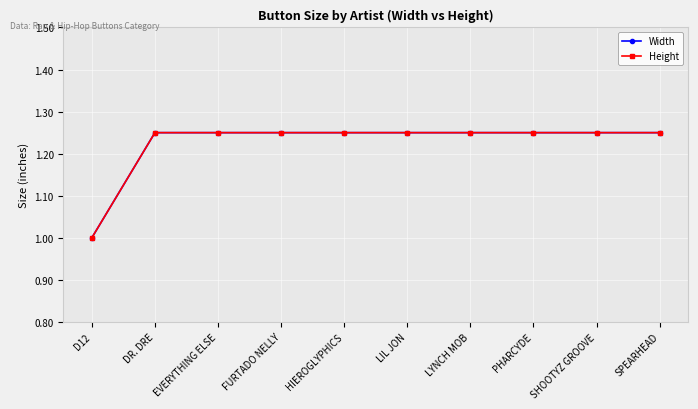

What is the sum of all Width values?

12.2